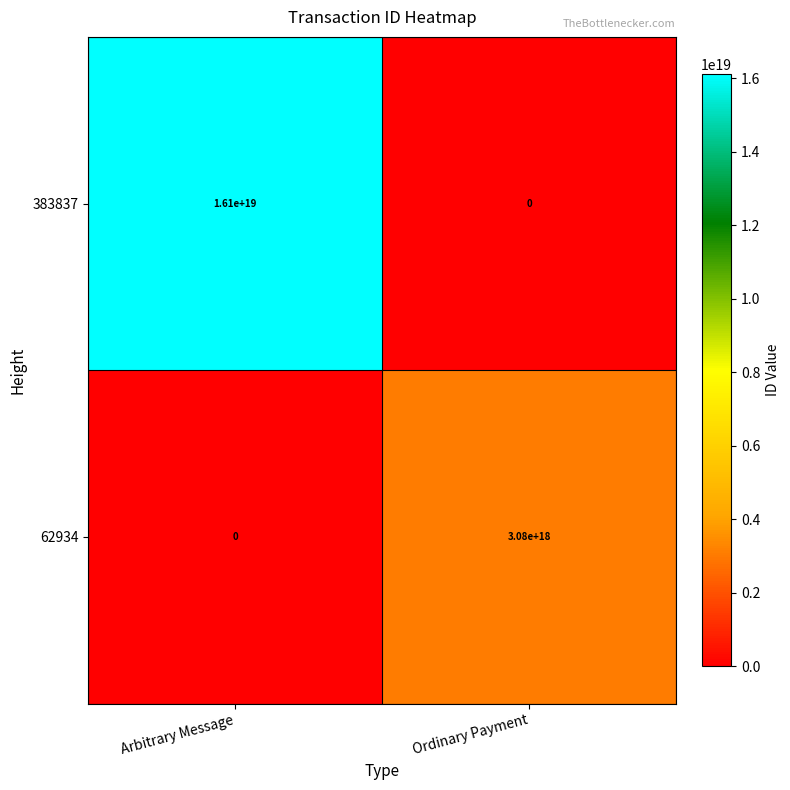

Rank the series by their average value, from lowest to highest.

62934, 383837